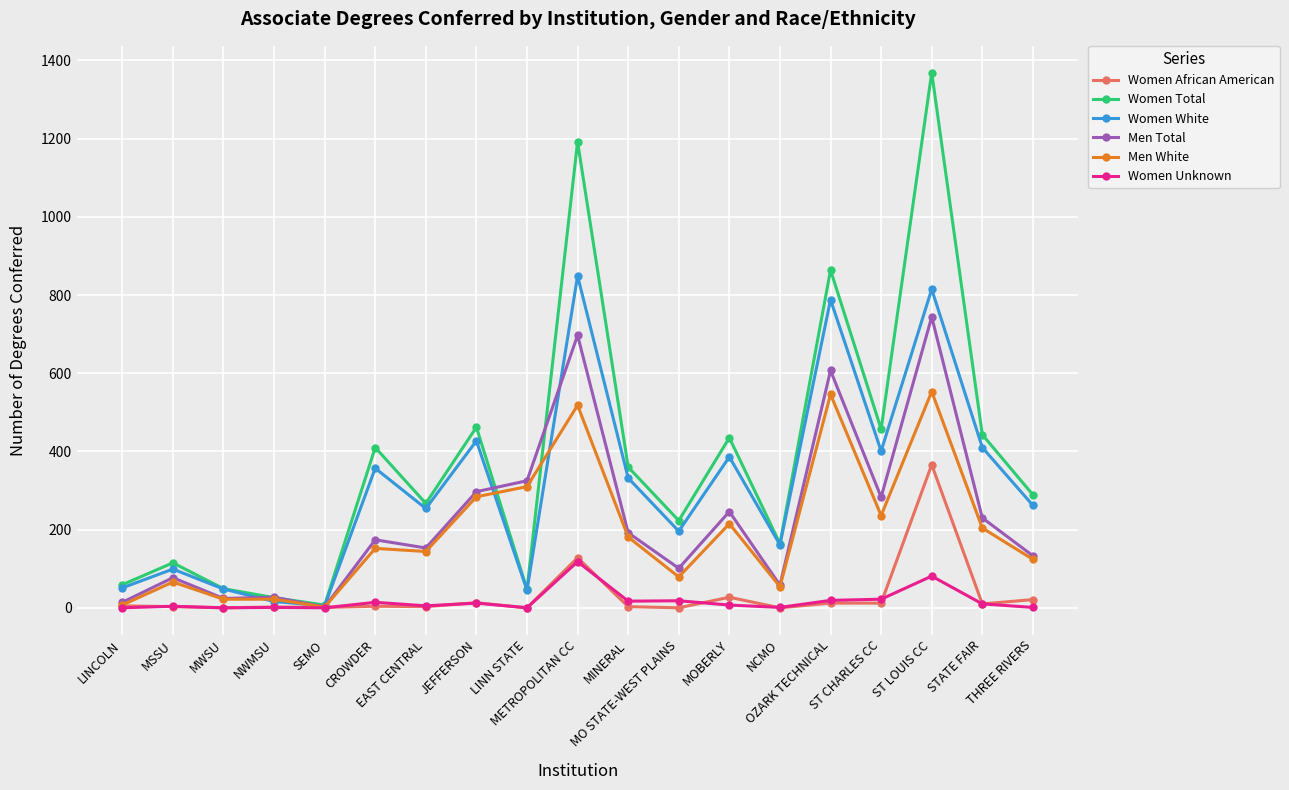

Rank the series by their maximum value, from highest to lowest.

Women Total, Women White, Men Total, Men White, Women African American, Women Unknown